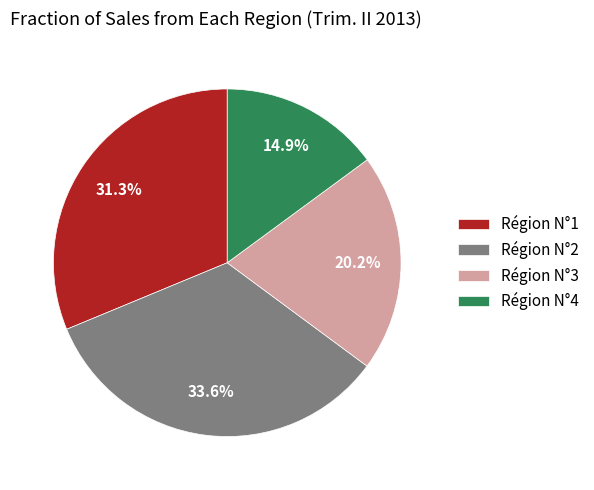

Does Région N°3 account for over 50% of the chart?

No